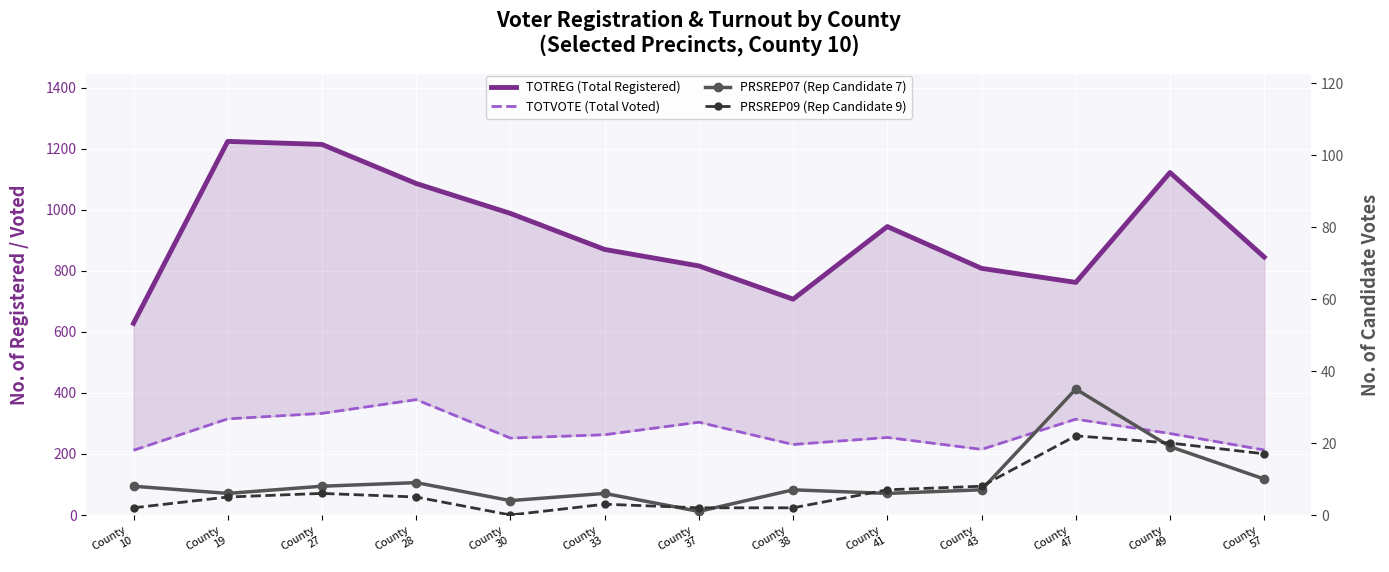

True or false: PRSREP07 (Rep Candidate 7) and TOTVOTE (Total Voted) cross at least once.

False